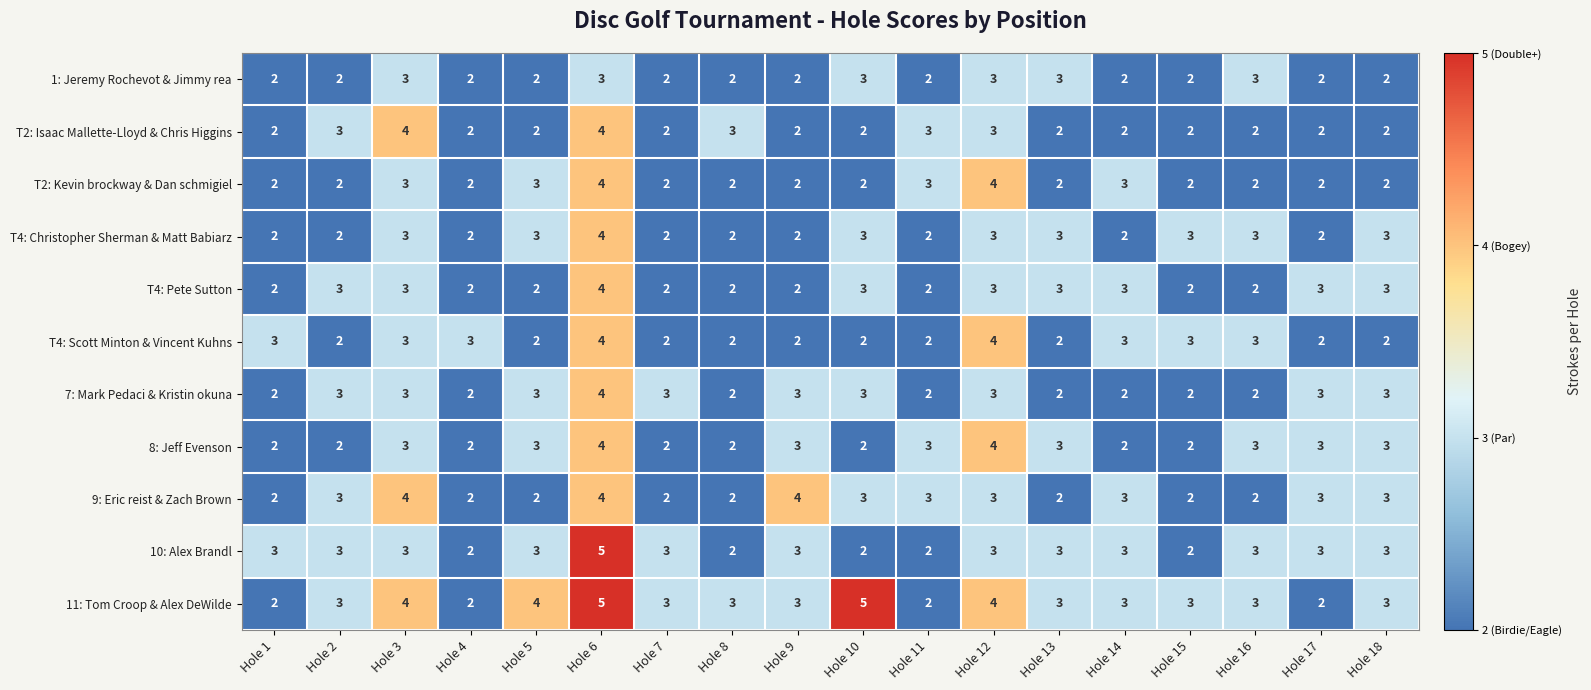

The value of T4: Christopher Sherman & Matt Babiarz at Hole 14 is 2. True or false?

True